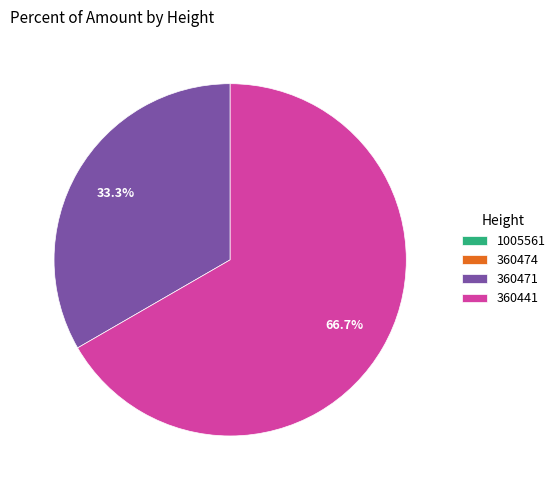

What is the largest slice in the pie chart?

360441